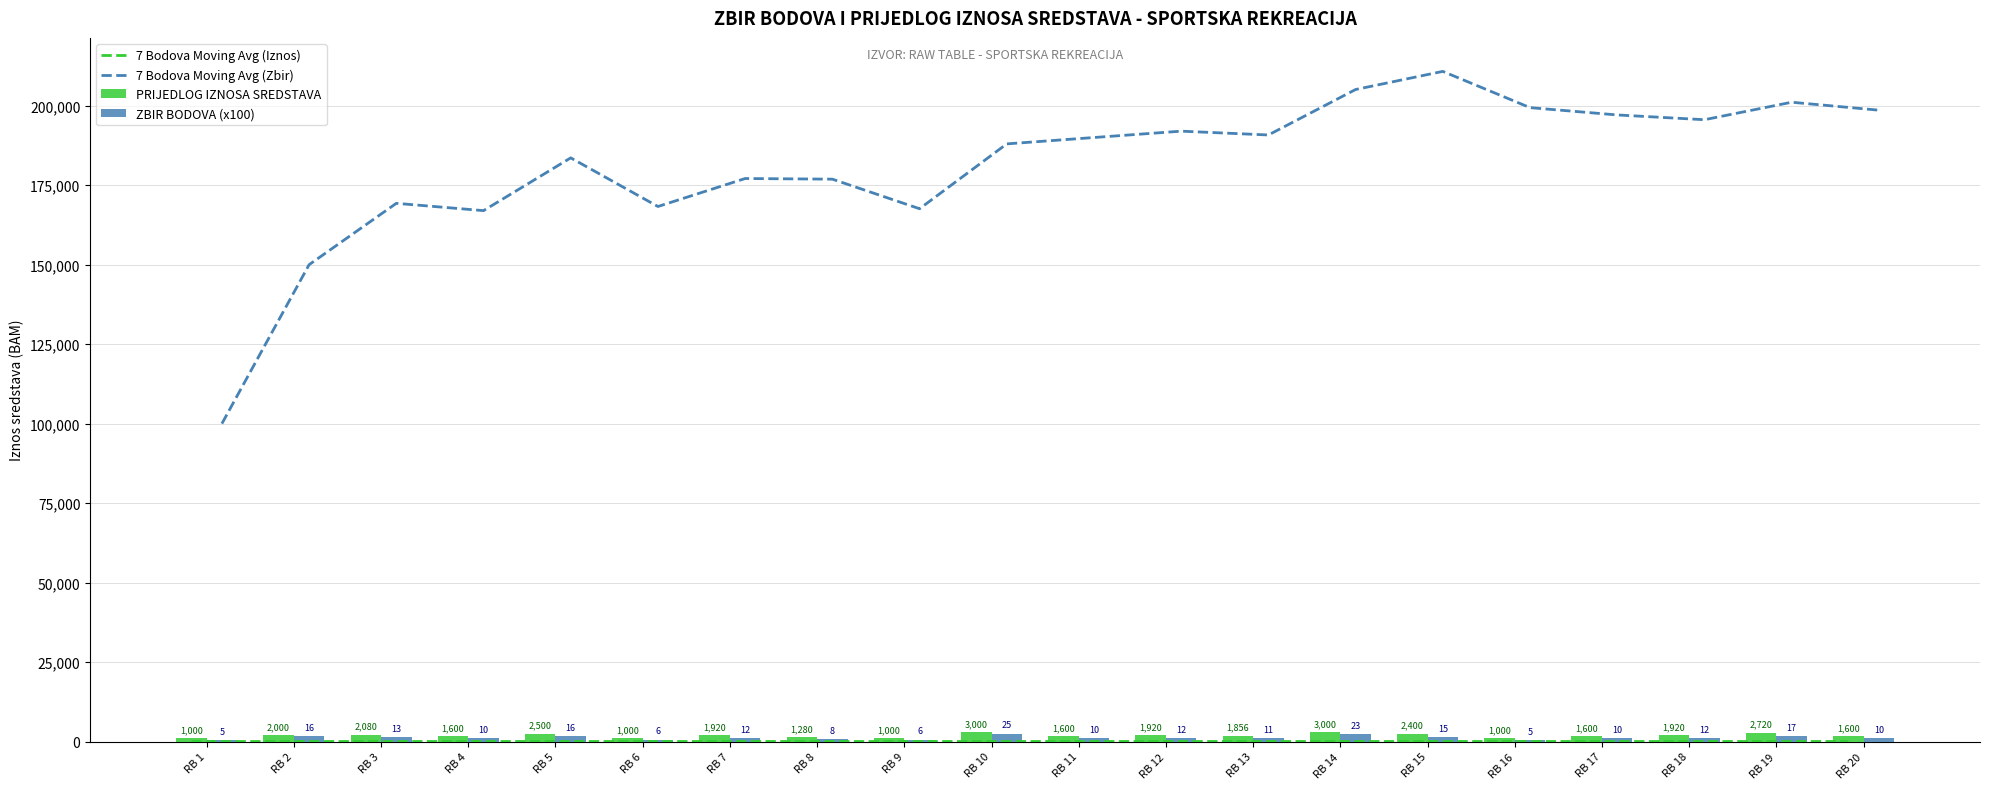

The 7 Bodova Moving Avg (Iznos) series shows 17.2 at RB 2. True or false?

False